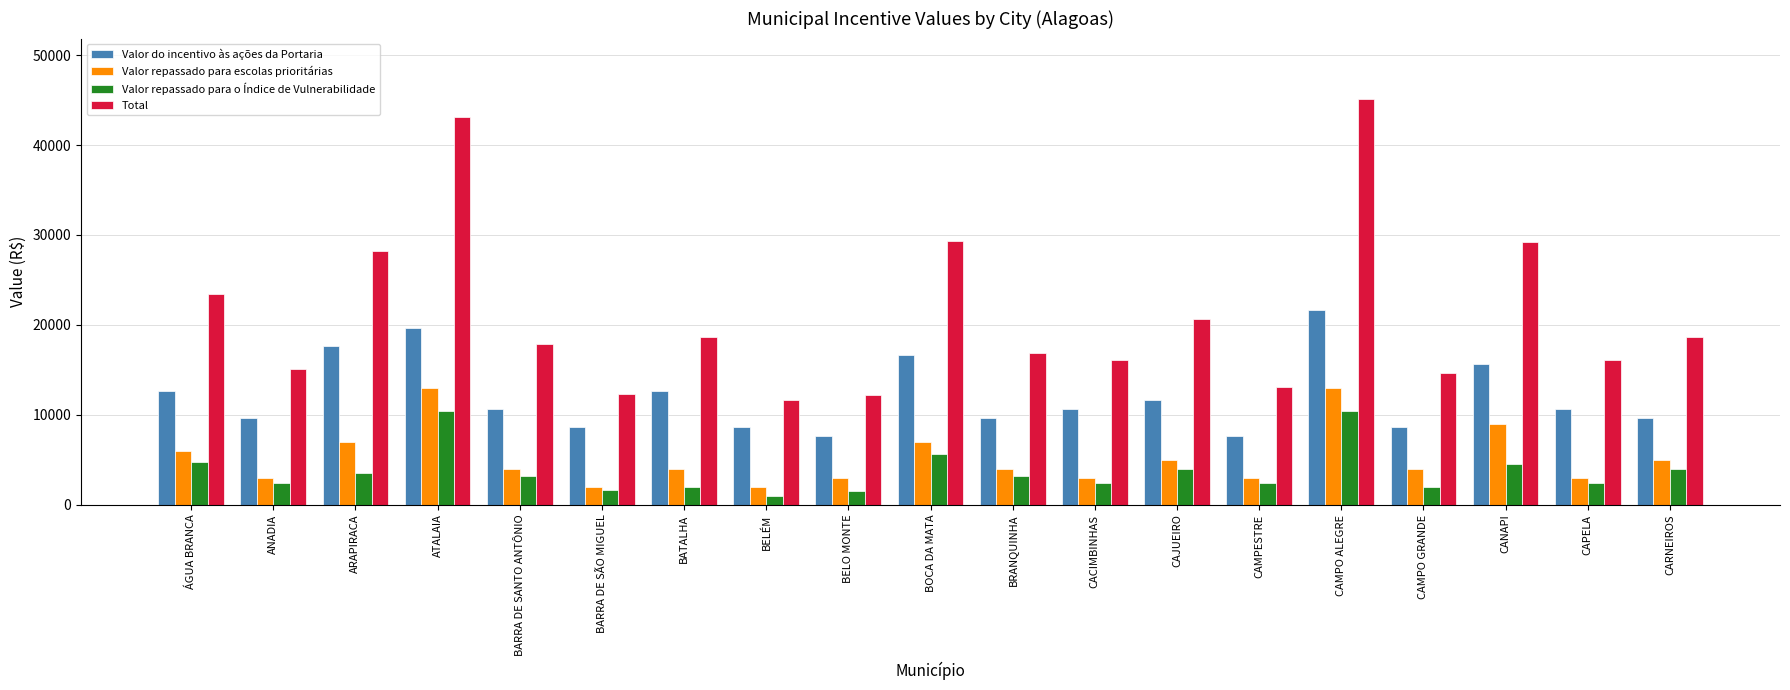

What is the difference between the highest and lowest values at CANAPI?

24676